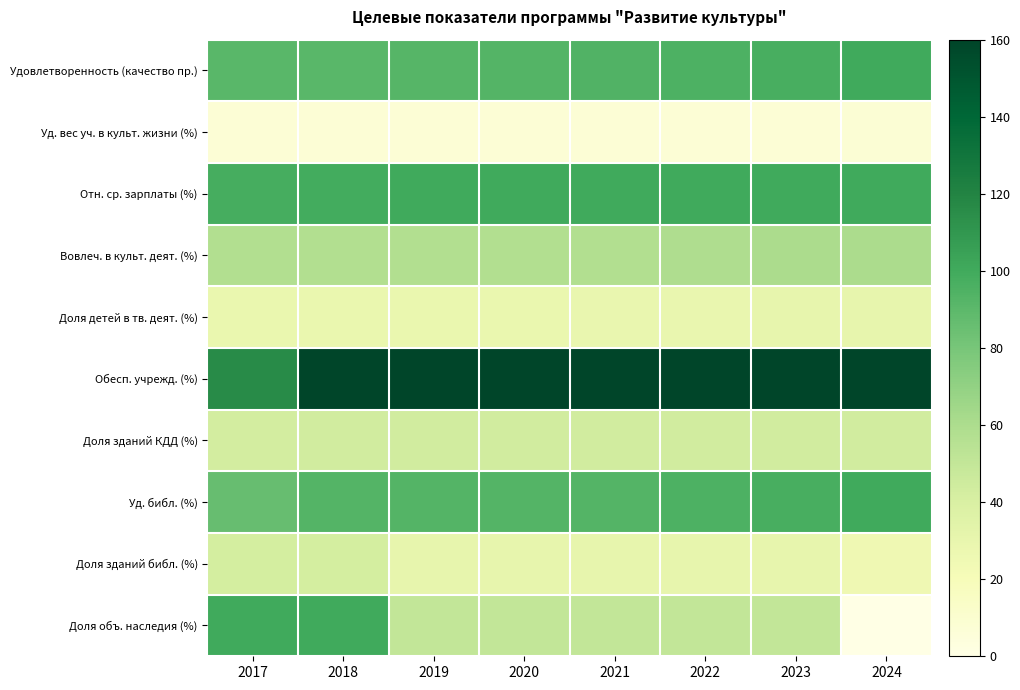

Reading left to right, extract all data points from this chart.

Удовлетворенность (качество пр.): 2017=90.7	2018=91.0	2019=92.0	2020=93.0	2021=94.0	2022=95.0	2023=97.0	2024=100.0
Уд. вес уч. в культ. жизни (%): 2017=7.0	2018=7.0	2019=7.0	2020=7.1	2021=7.2	2022=7.3	2023=7.4	2024=7.5
Отн. ср. зарплаты (%): 2017=98.0	2018=99.0	2019=100.0	2020=100.0	2021=100.0	2022=100.0	2023=100.0	2024=100.0
Вовлеч. в культ. деят. (%): 2017=57.7	2018=58.0	2019=58.0	2020=58.0	2021=58.0	2022=59.0	2023=60.0	2024=60.0
Доля детей в тв. деят. (%): 2017=28.2	2018=28.5	2019=28.5	2020=28.5	2021=29.0	2022=29.0	2023=30.0	2024=30.0
Обесп. учрежд. (%): 2017=116.2	2018=159.7	2019=159.7	2020=159.7	2021=159.7	2022=159.7	2023=159.7	2024=159.7
Доля зданий КДД (%): 2017=42.5	2018=43.5	2019=43.5	2020=43.5	2021=43.5	2022=43.5	2023=43.5	2024=43.5
Уд. библ. (%): 2017=86.2	2018=92.7	2019=93.0	2020=93.0	2021=93.0	2022=95.0	2023=97.0	2024=100.0
Доля зданий библ. (%): 2017=42.1	2018=42.0	2019=30.0	2020=30.0	2021=30.0	2022=30.0	2023=30.0	2024=25.0
Доля объ. наследия (%): 2017=100.0	2018=100.0	2019=50.0	2020=50.0	2021=50.0	2022=50.0	2023=50.0	2024=0.0